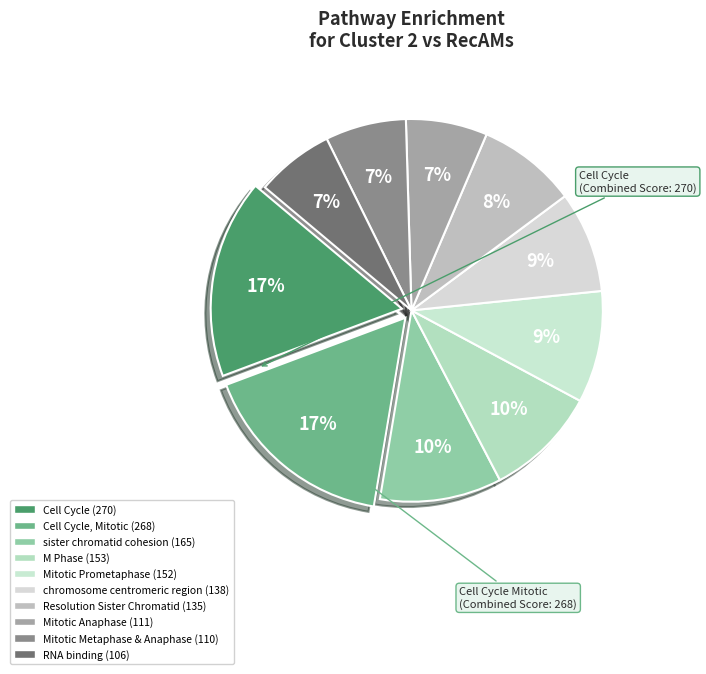

Count the number of slices in the pie.

10